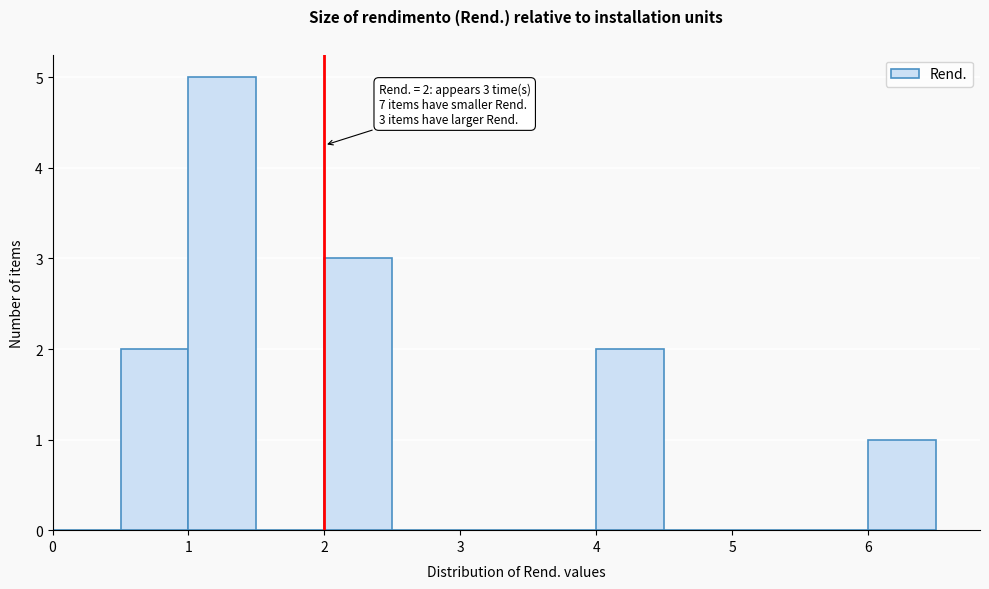

Which range on the x-axis has the tallest bar?

1.0 to 1.5